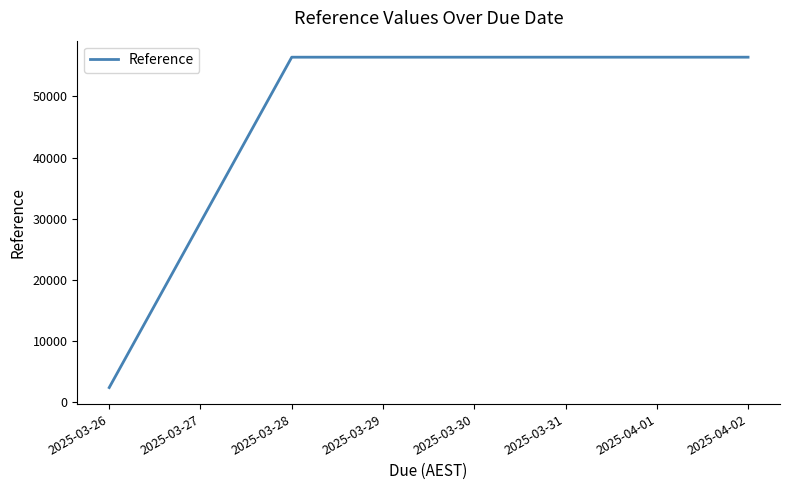

How many distinct data groups are displayed?

1